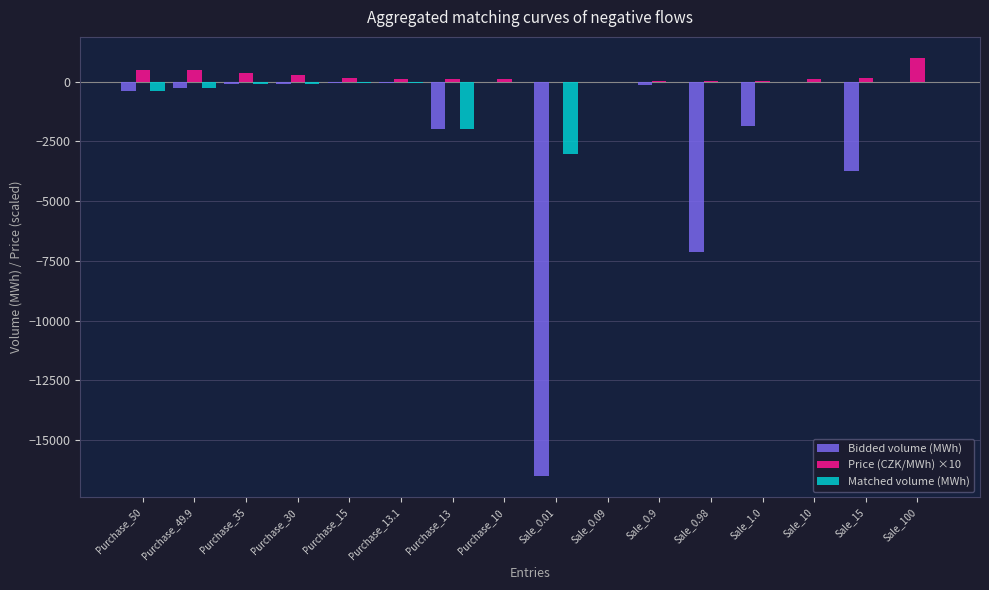

What is the total value across all series at Sale_0.98?

-7130.5